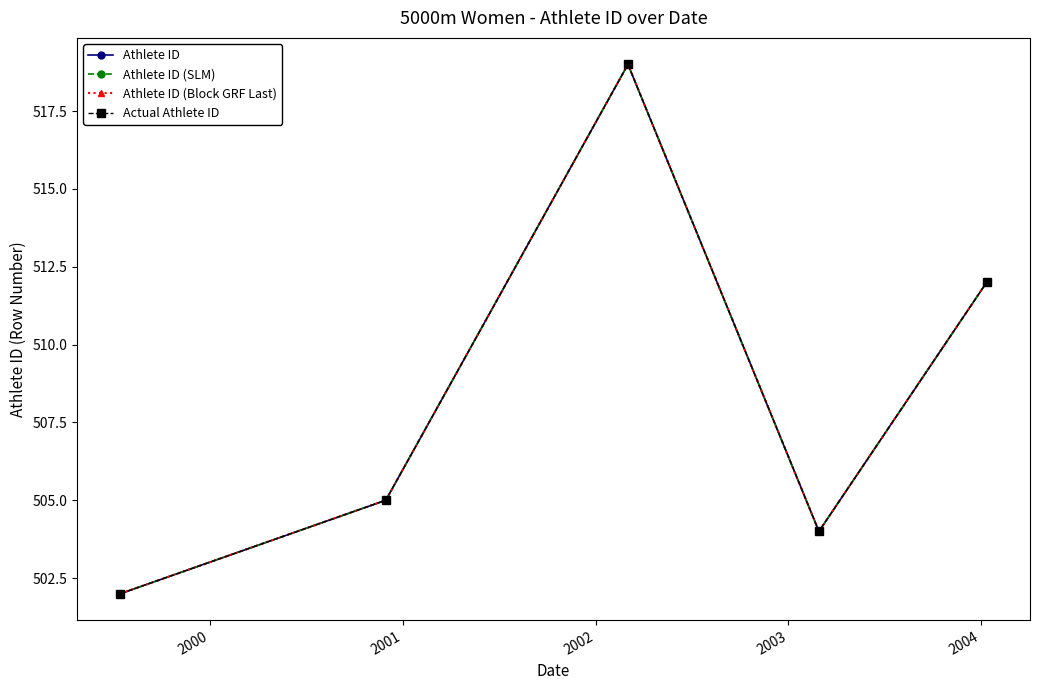

True or false: Athlete ID (Block GRF Last) and Actual Athlete ID cross at least once.

False